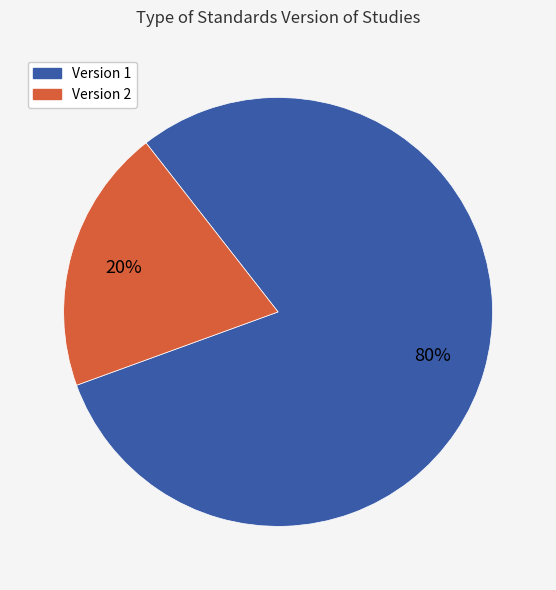

To the nearest percent, what is the difference between the largest and smallest slice percentages?

60%